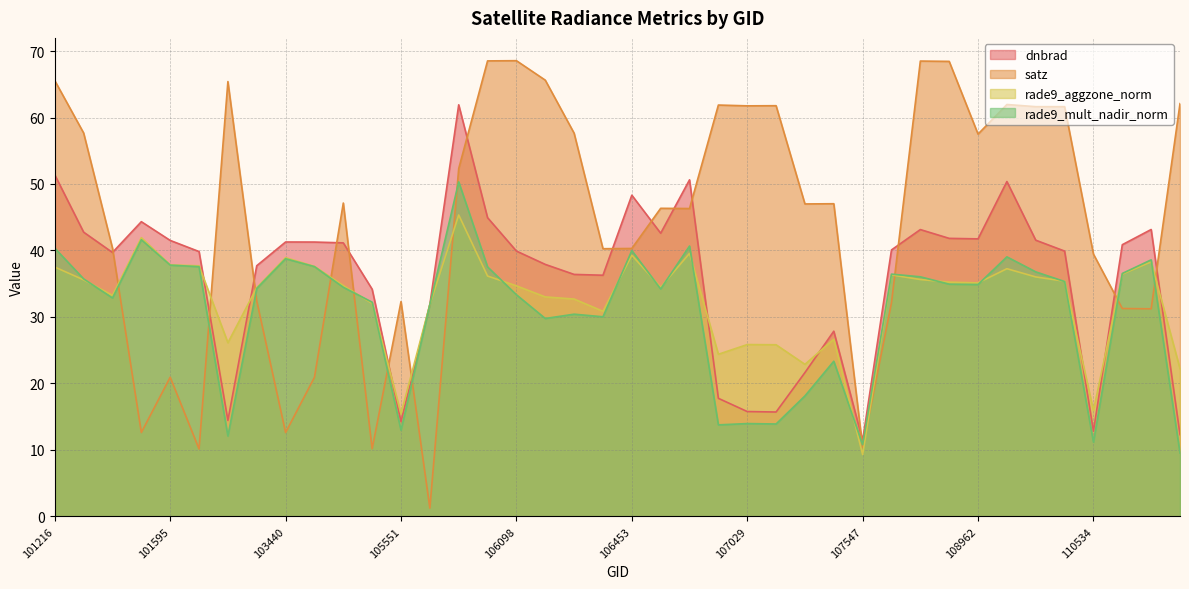

How many values in the satz series exceed 47?

21